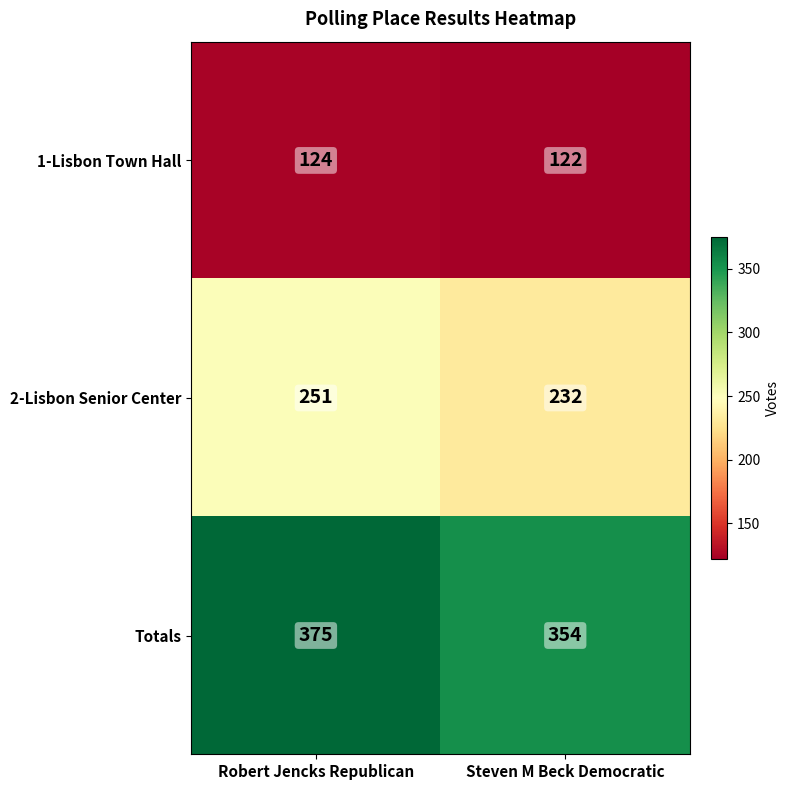

At which category does the chart reach its minimum across all series?

Steven M Beck Democratic